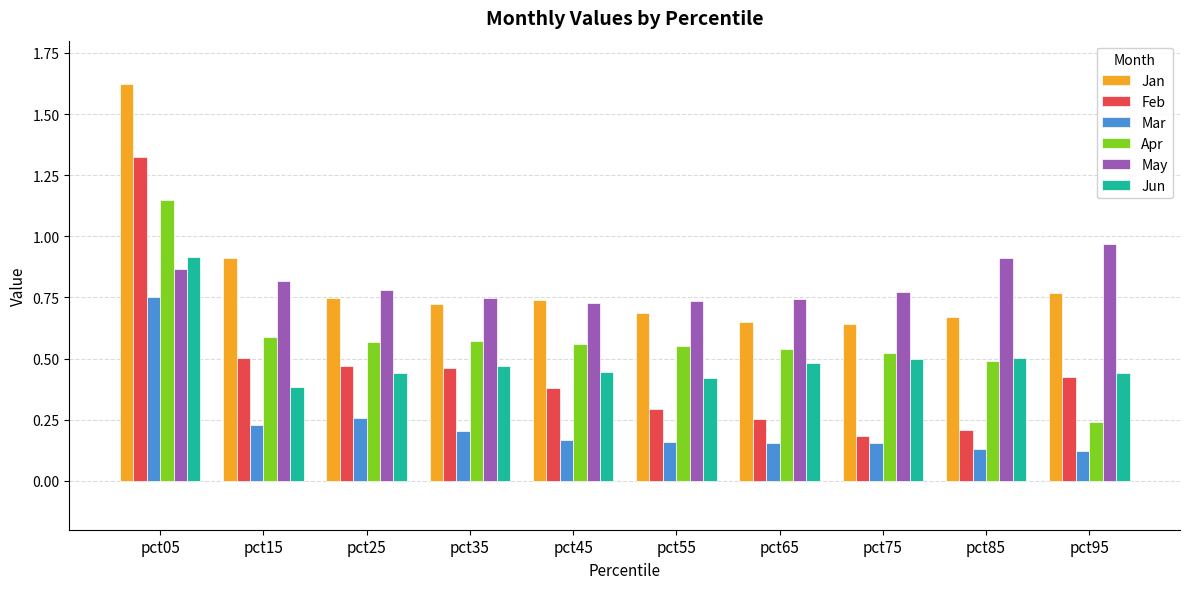

The Jun series shows 0.4 at pct25. True or false?

True